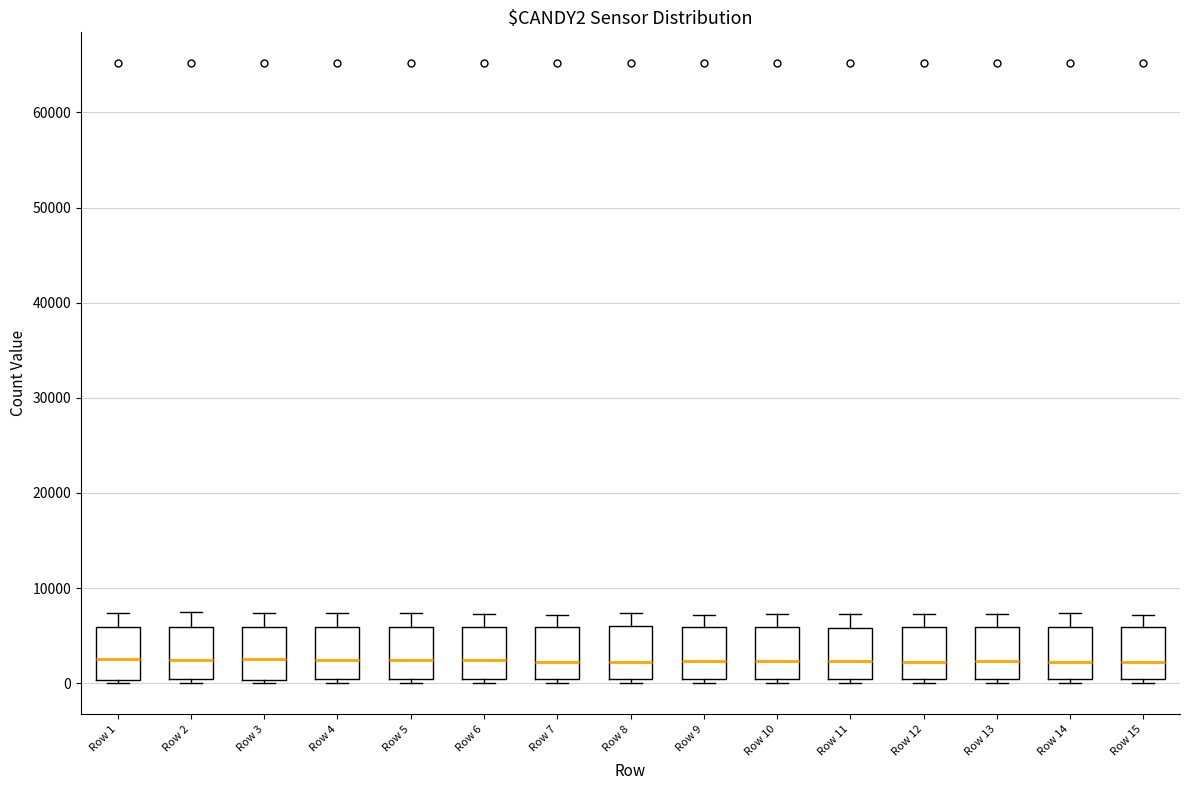

Reading left to right, transcribe this box plot: for each box, give where its median line is, the range the box spans, and where its two whiskers end, as read against the y-axis. The values are not printed on the chart, so give them approximately, as read against the axis.

Row 1: median 3000, box 0 to 6000, whiskers 0 (just below the box's lower edge) to 7000
Row 2: median 2000, box 0 to 6000, whiskers 0 (just below the box's lower edge) to 7000
Row 3: median 3000, box 0 to 6000, whiskers 0 (just below the box's lower edge) to 7000
Row 4: median 2000, box 0 to 6000, whiskers 0 (just below the box's lower edge) to 7000
Row 5: median 2000, box 0 to 6000, whiskers 0 (just below the box's lower edge) to 7000
Row 6: median 2000, box 0 to 6000, whiskers 0 (just below the box's lower edge) to 7000
Row 7: median 2000, box 0 to 6000, whiskers 0 (just below the box's lower edge) to 7000
Row 8: median 2000, box 0 to 6000, whiskers 0 (just below the box's lower edge) to 7000
Row 9: median 2000, box 0 to 6000, whiskers 0 (just below the box's lower edge) to 7000
Row 10: median 2000, box 0 to 6000, whiskers 0 (just below the box's lower edge) to 7000
Row 11: median 2000, box 0 to 6000, whiskers 0 (just below the box's lower edge) to 7000
Row 12: median 2000, box 0 to 6000, whiskers 0 (just below the box's lower edge) to 7000
Row 13: median 2000, box 0 to 6000, whiskers 0 (just below the box's lower edge) to 7000
Row 14: median 2000, box 0 to 6000, whiskers 0 (just below the box's lower edge) to 7000
Row 15: median 2000, box 0 to 6000, whiskers 0 (just below the box's lower edge) to 7000